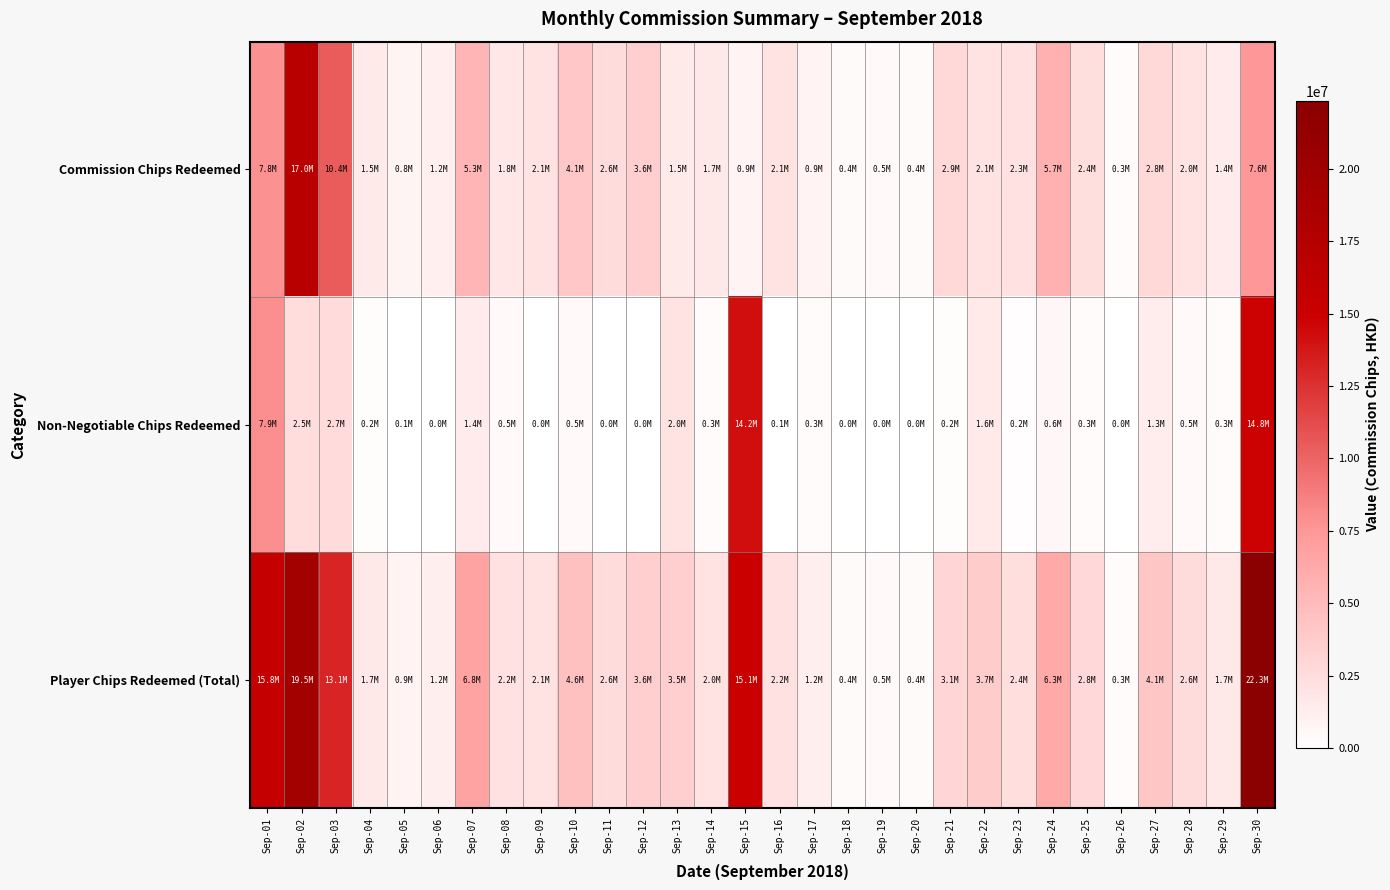

At which category does the chart reach its peak across all series?

Sep-30